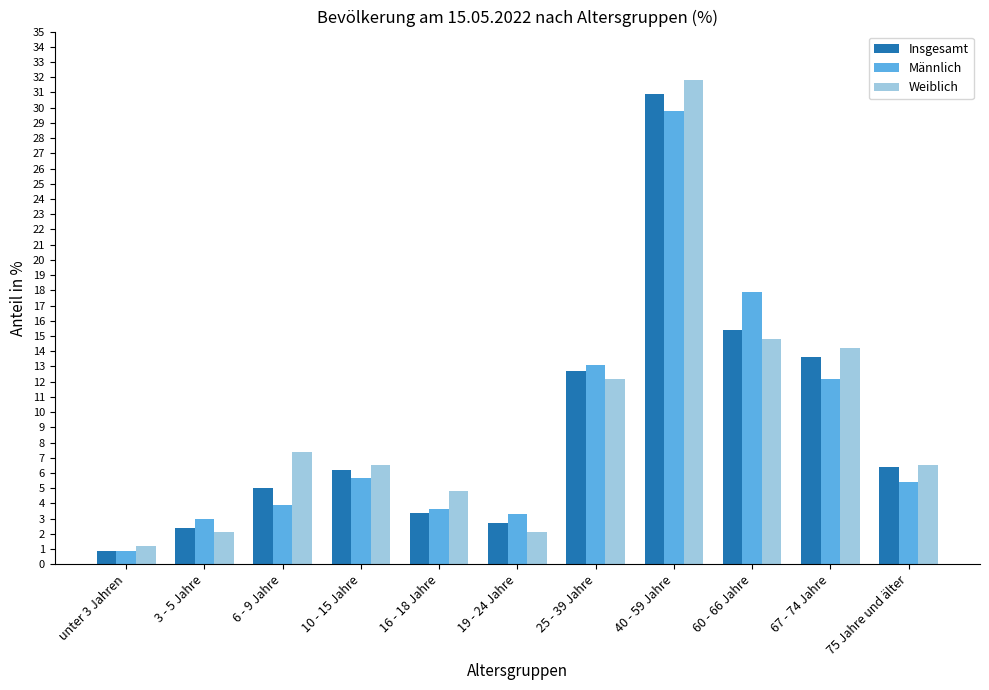

How many series are shown in this chart?

3